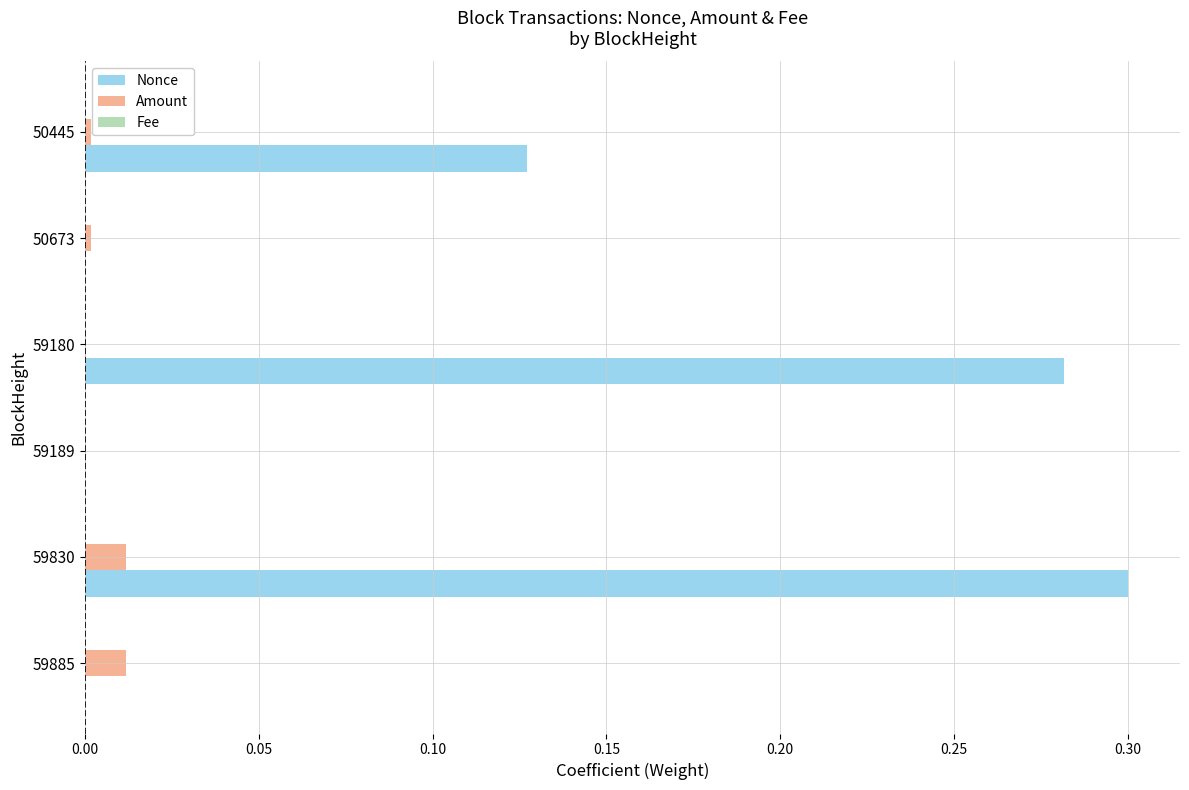

The Amount series shows 0.0 at 50445. True or false?

True